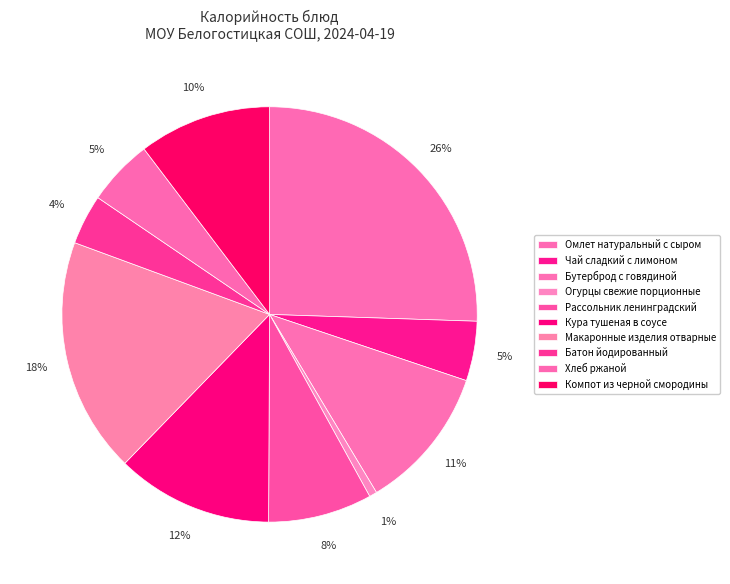

Is it true that Чай сладкий с лимоном is 5% of the pie?

True